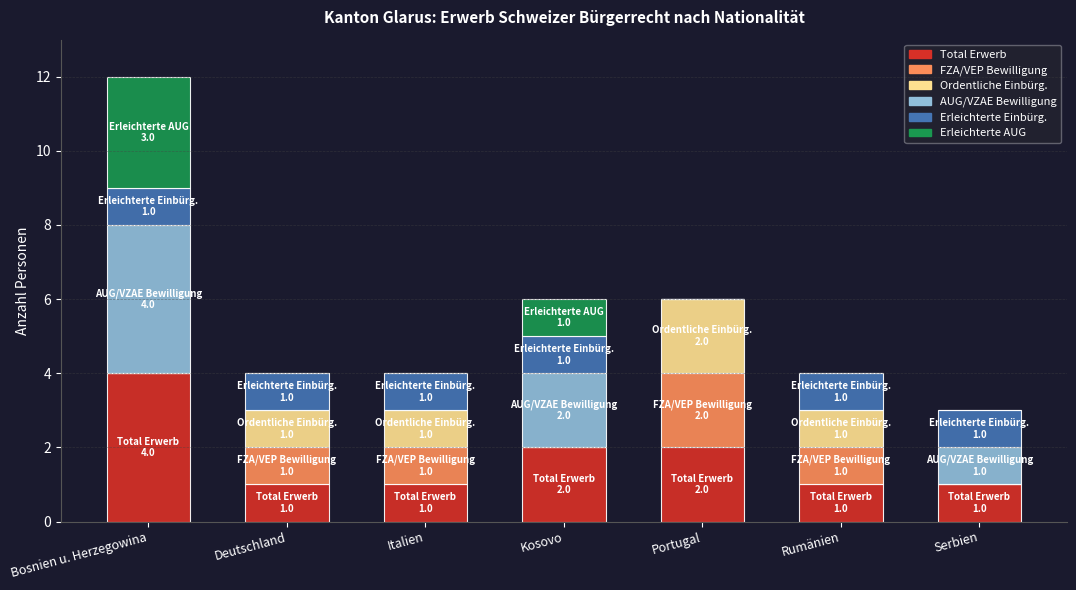

What are all the series names shown in the legend?

Total Erwerb, FZA/VEP Bewilligung, Ordentliche Einbürg., AUG/VZAE Bewilligung, Erleichterte Einbürg., Erleichterte AUG